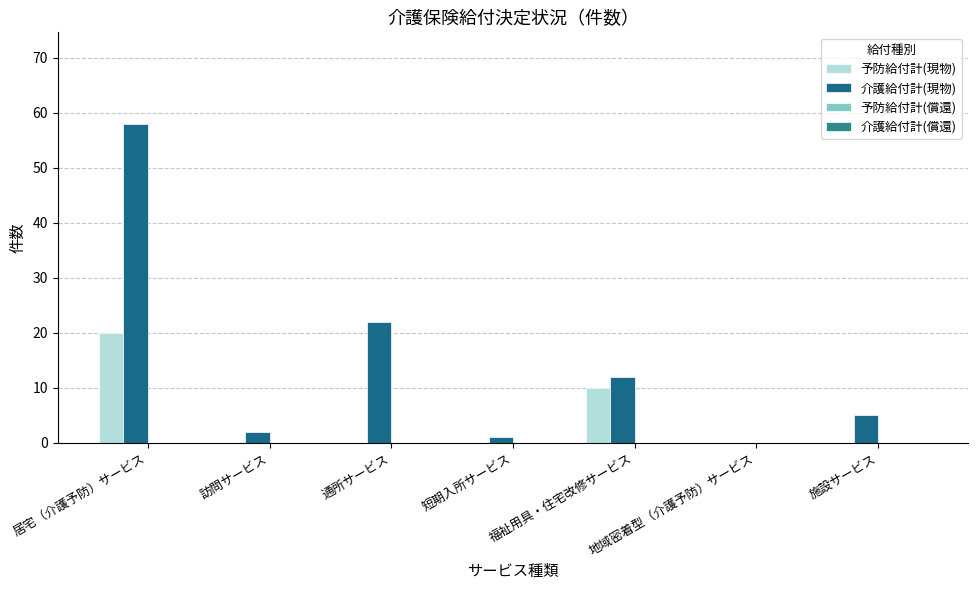

What is the average value of the 予防給付計(現物) series?

4